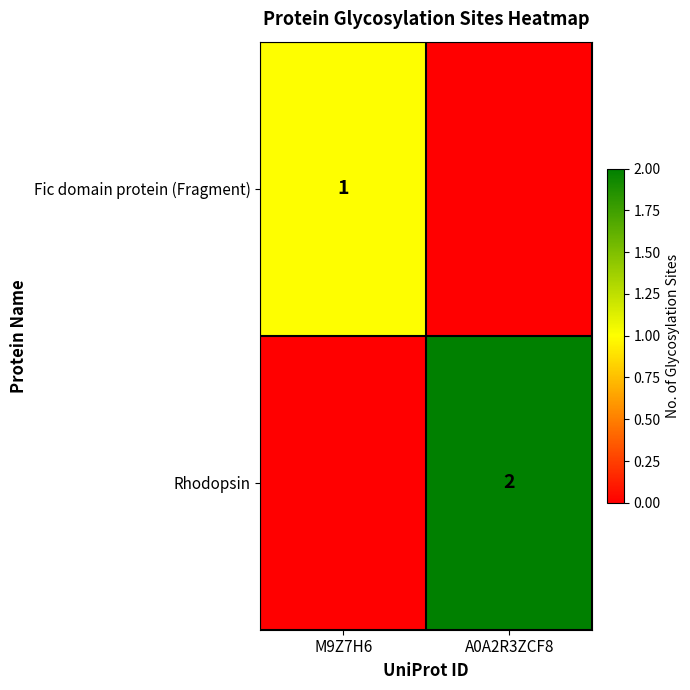

The Fic domain protein (Fragment) series shows 1 at M9Z7H6. True or false?

True